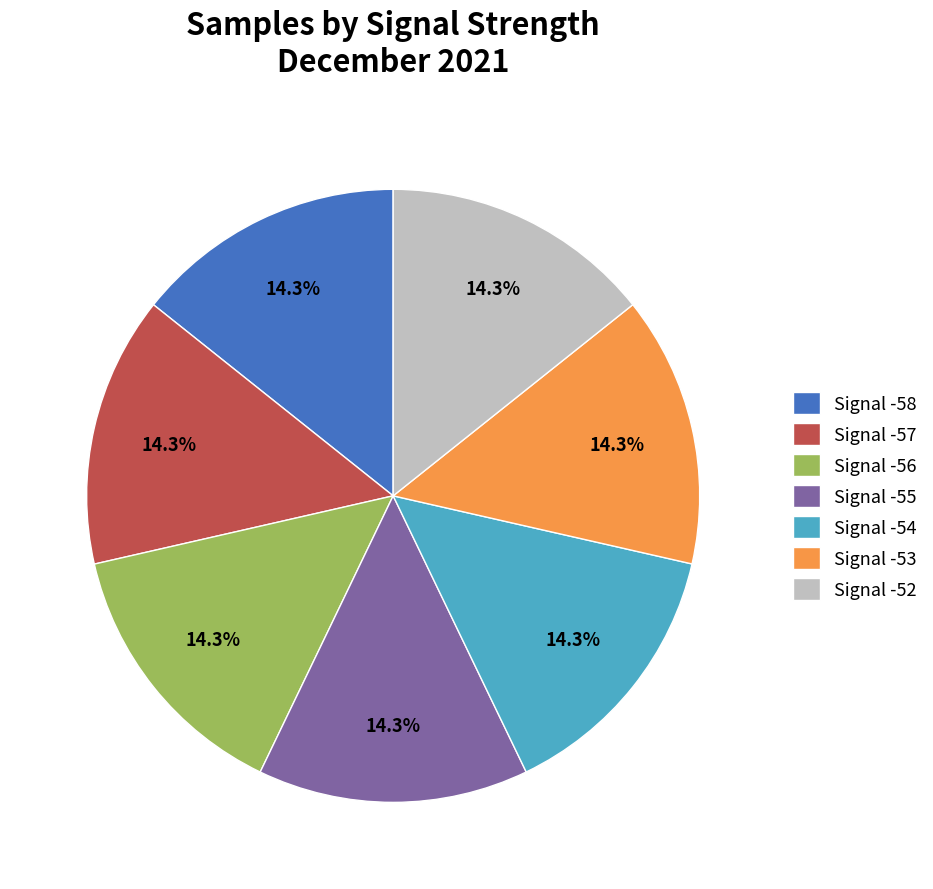

Combined, what portion of the pie is Signal -53 and Signal -55?

28.6%